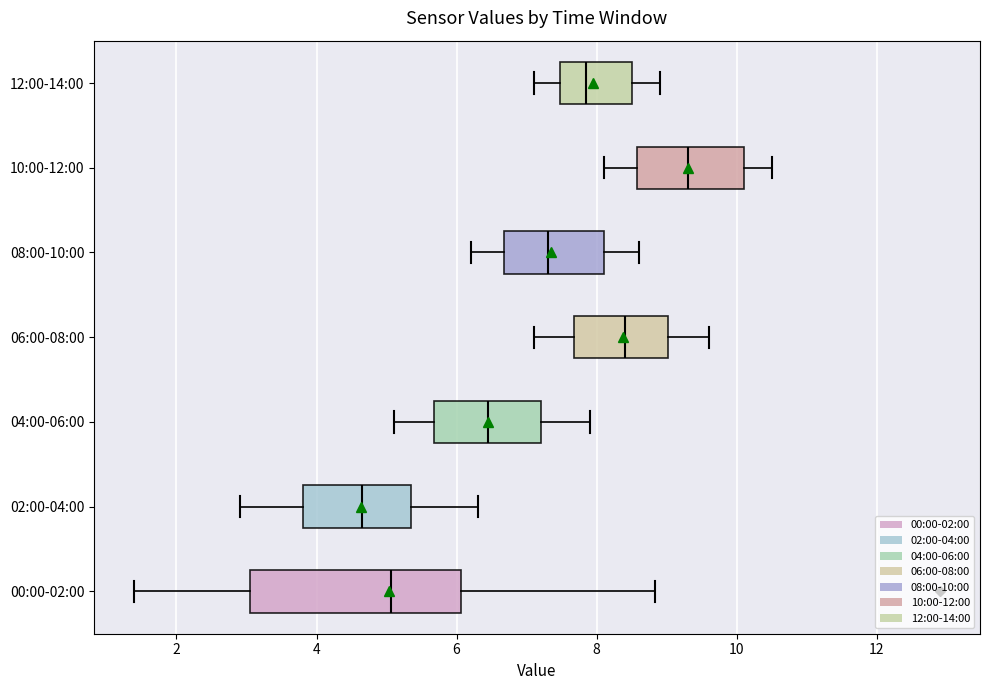

Which box has the furthest to the right median line?

10:00-12:00